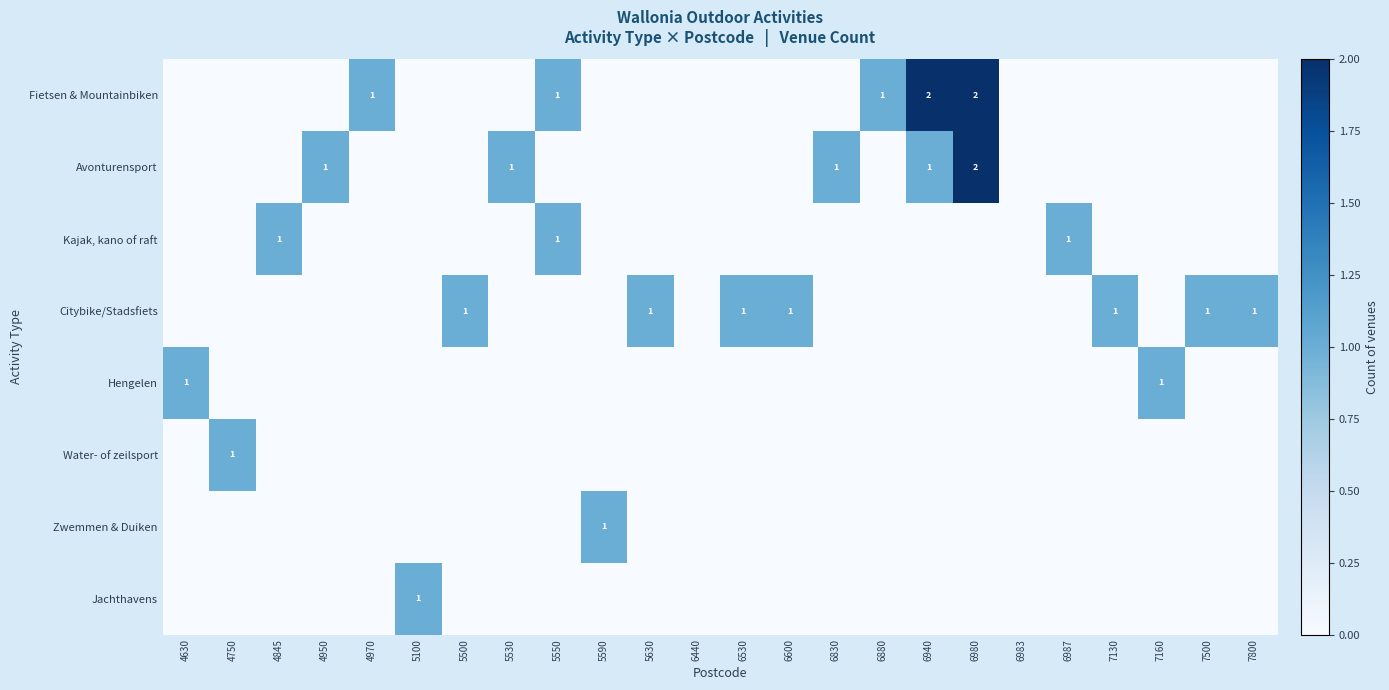

Is the value of Jachthavens at 4845 greater than the value of Water- of zeilsport at 7800?

No